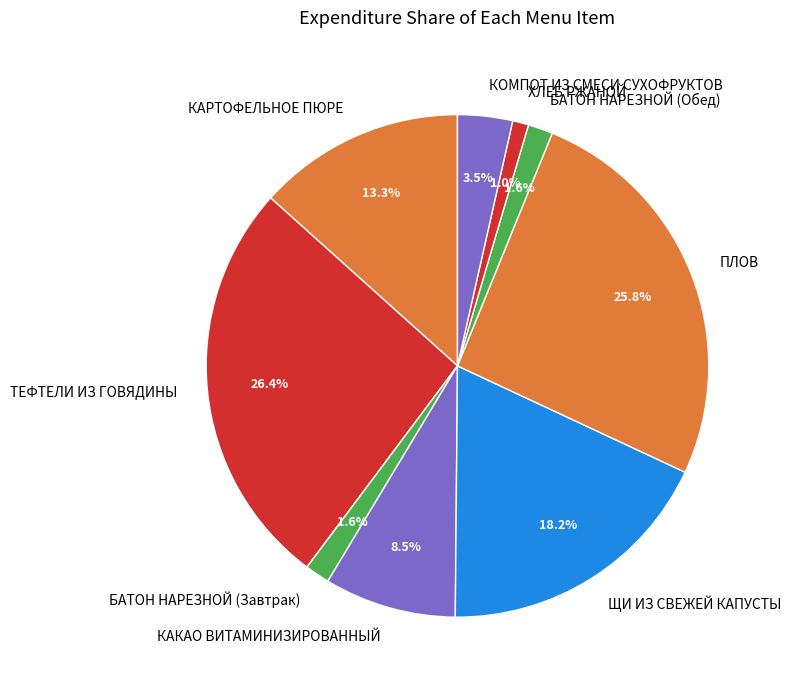

Is there any slice that represents more than half of the pie?

No